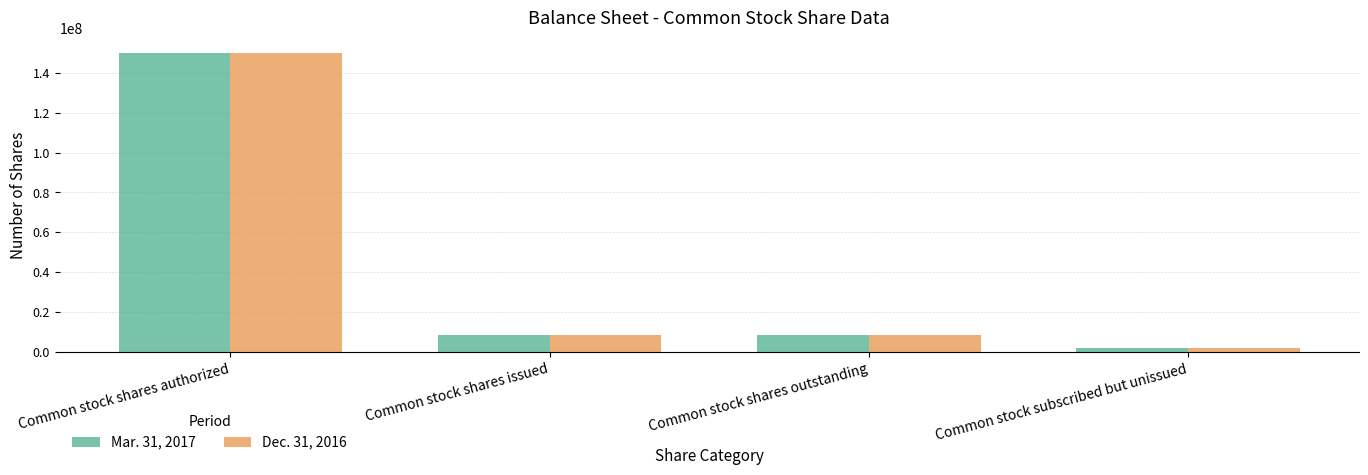

Where does the Dec. 31, 2016 series first go above 8710609?

Common stock shares authorized